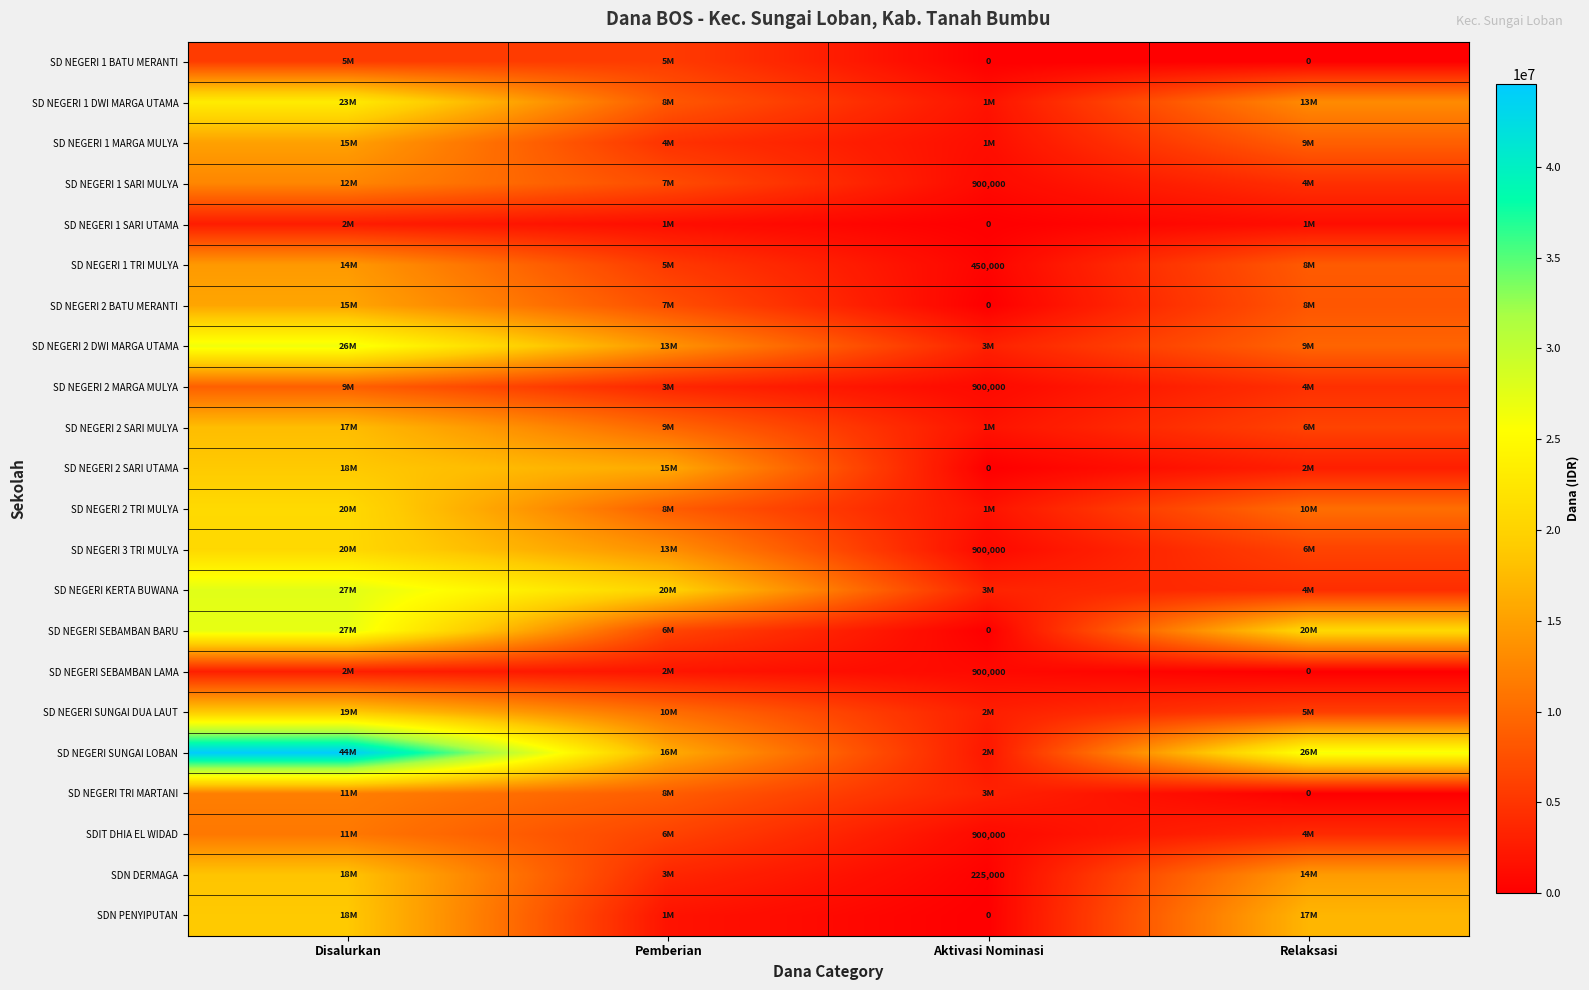

The value of SDIT DHIA EL WIDAD at Aktivasi Nominasi is 900000. True or false?

True